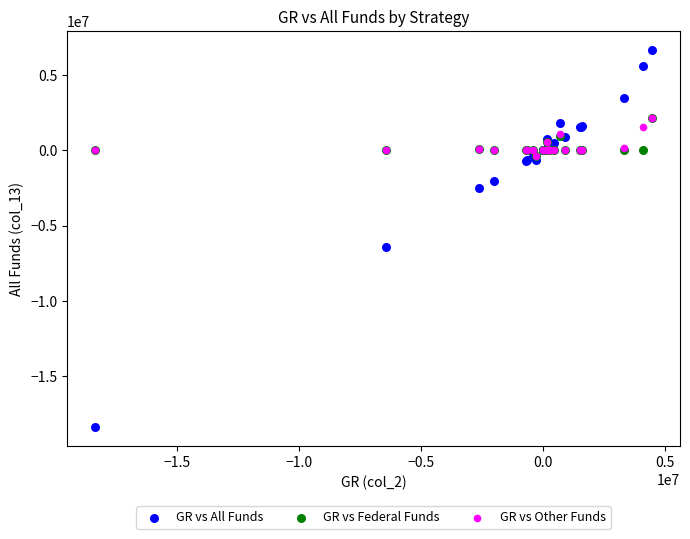

Across all series, what Y value is closest to -5849754?

-6411398